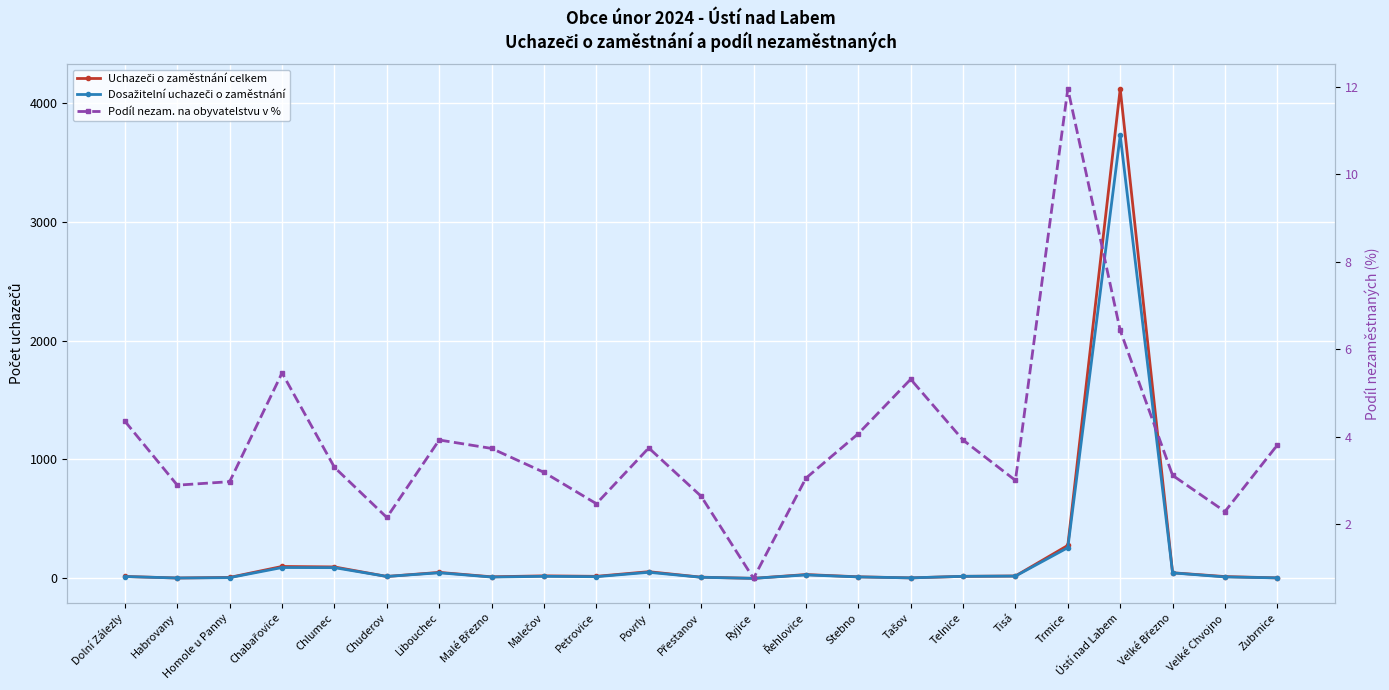

Is it true that Podíl nezam. na obyvatelstvu v % equals 6.4 at Ústí nad Labem?

True